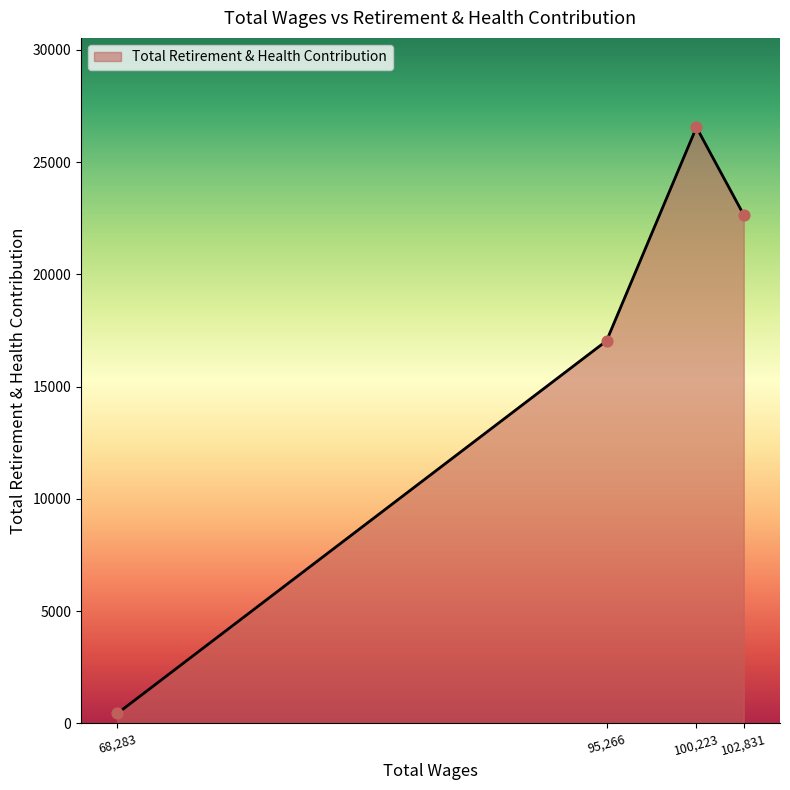

Which has a higher value, 102,831 or 100,223?

100,223